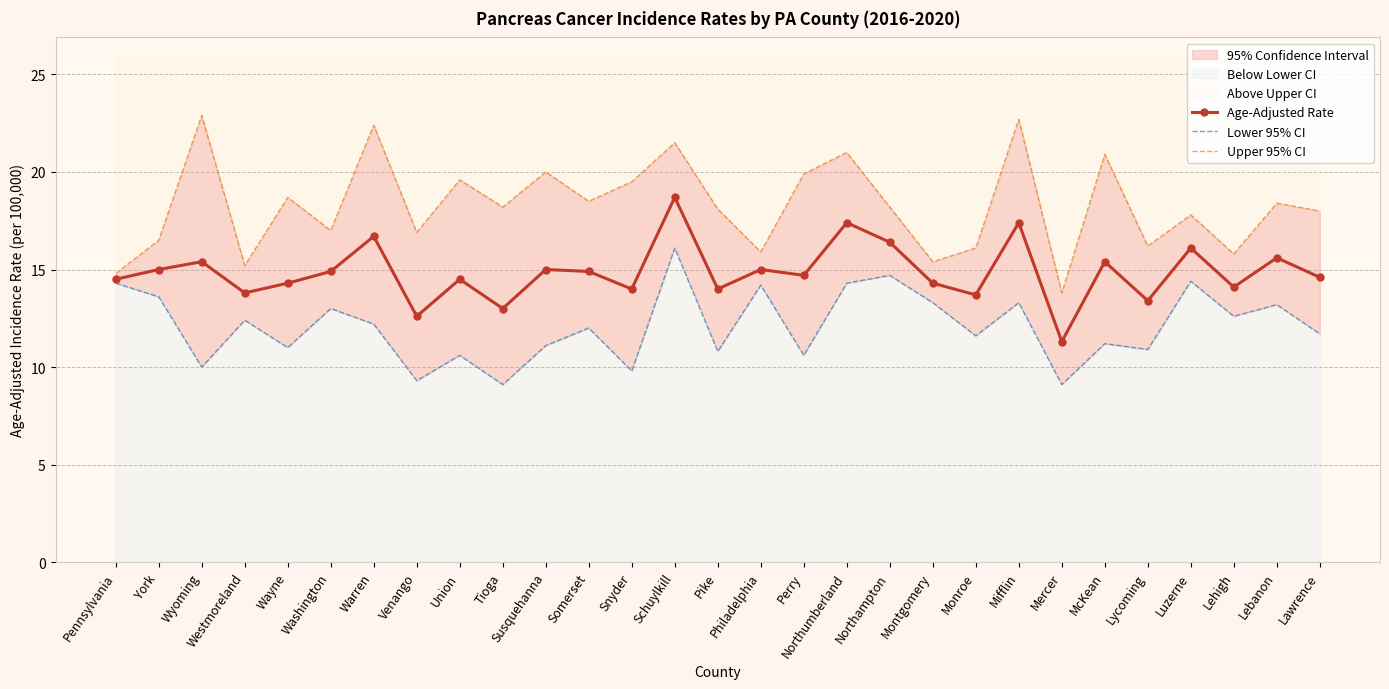

True or false: Lower 95% CI has more than 2 interior local peaks.

True